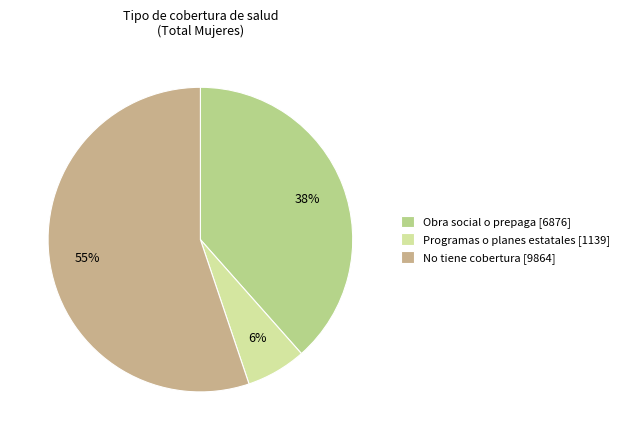

Does any single category account for the majority?

Yes